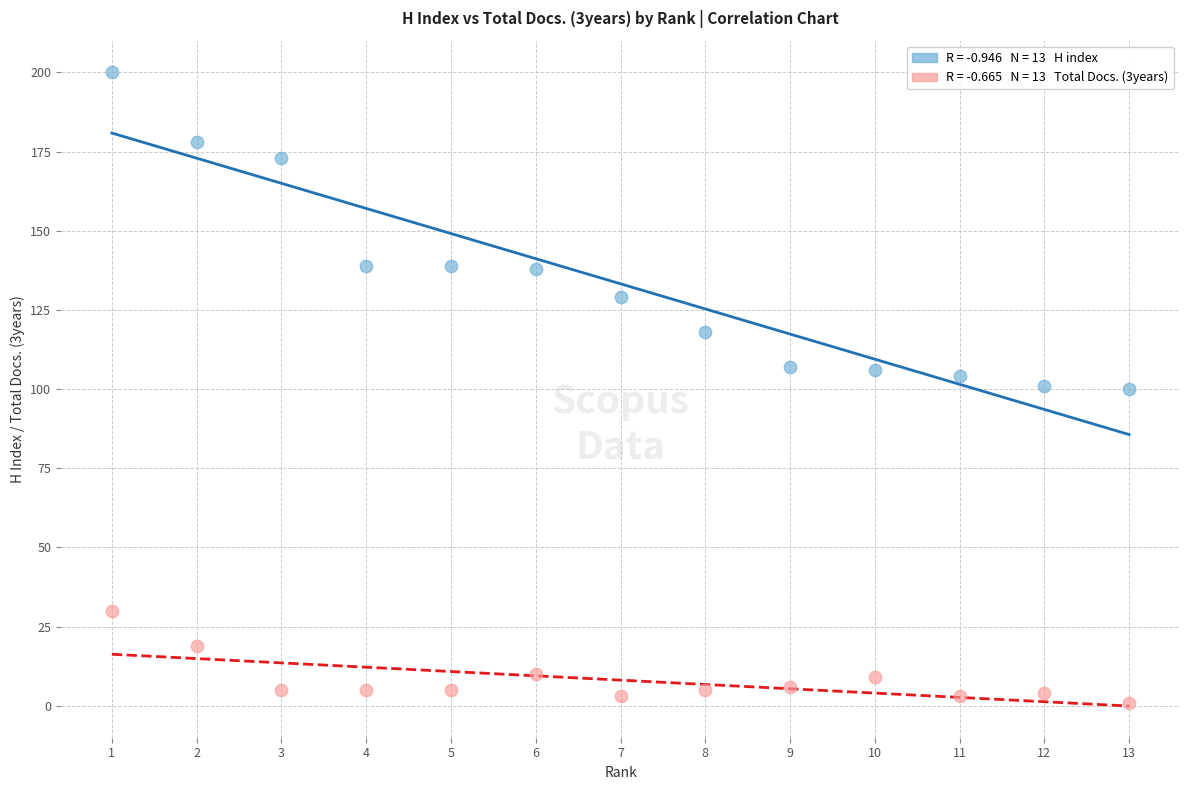

Across all data points, what is the range of X values (max minus min)?

12